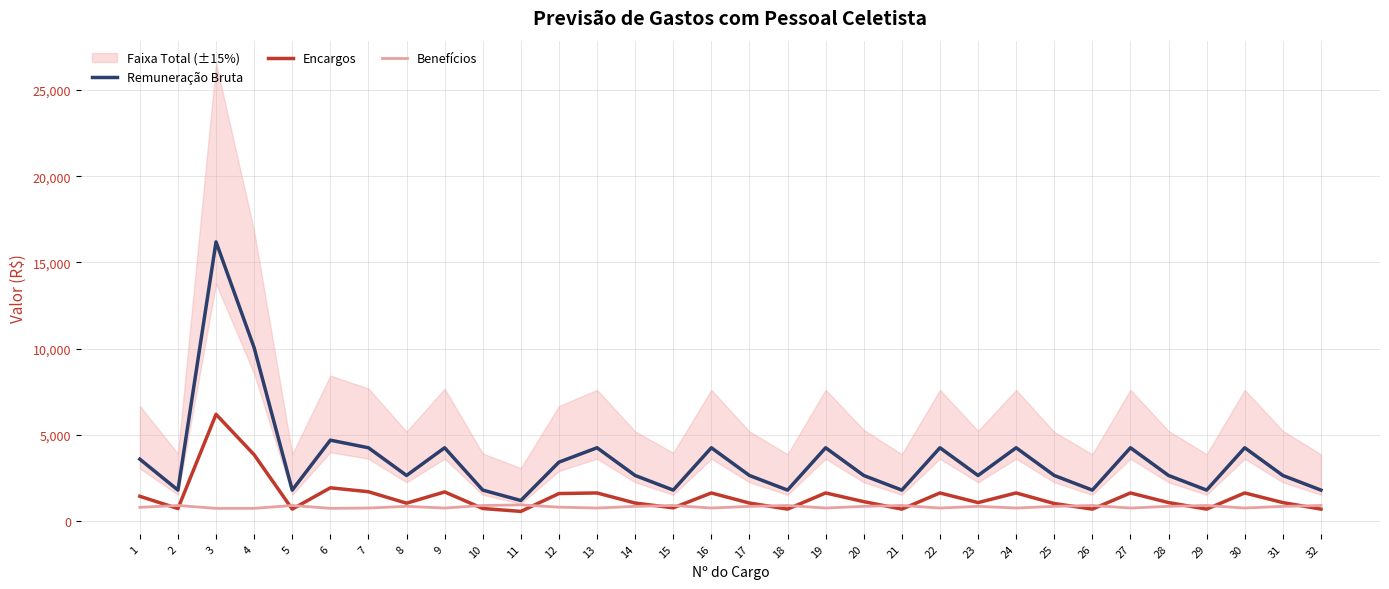

What is the lowest value of the Remuneração Bruta series?

1182.3